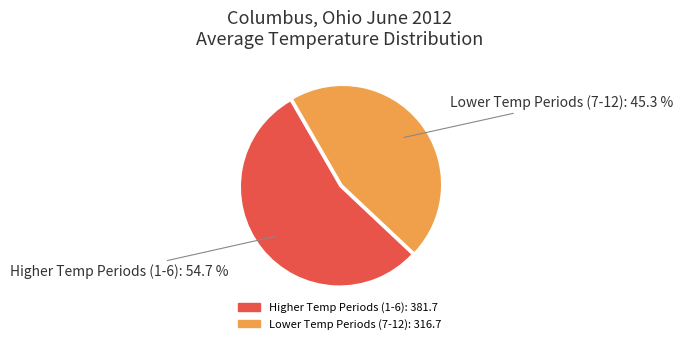

Does any single category account for the majority?

Yes